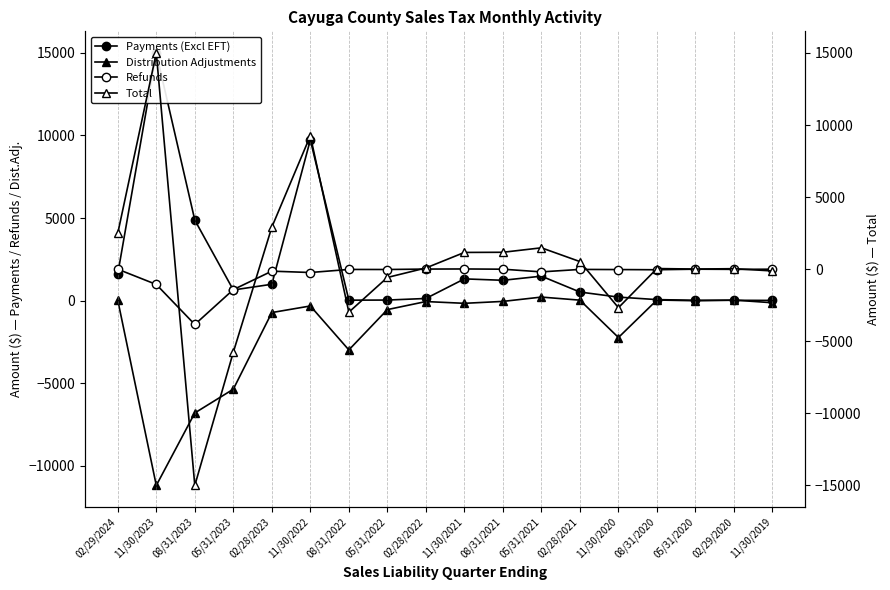

At which label does Payments (Excl EFT) reach its minimum?

11/30/2019